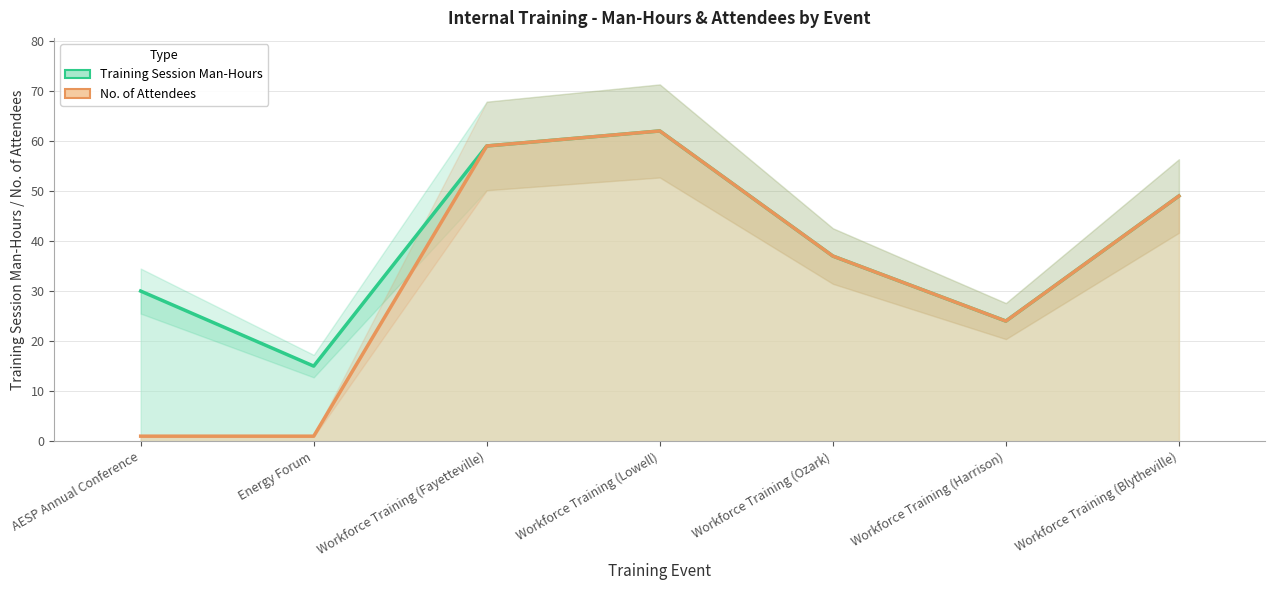

True or false: Training Session Man-Hours and No. of Attendees cross at least once.

False